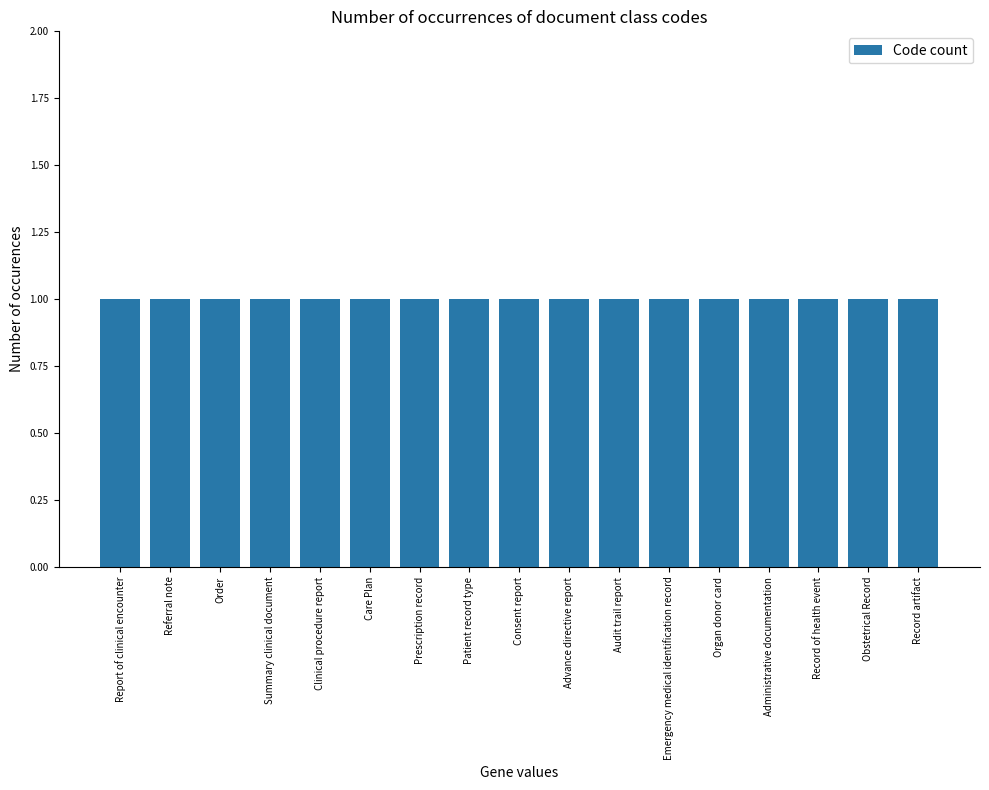

List the labels in order of value, largest first.

Obstetrical Record, Organ donor card, Care Plan, Emergency medical identification record, Audit trail report, Order, Referral note, Prescription record, Summary clinical document, Record artifact, Record of health event, Administrative documentation, Advance directive report, Consent report, Report of clinical encounter, Clinical procedure report, Patient record type